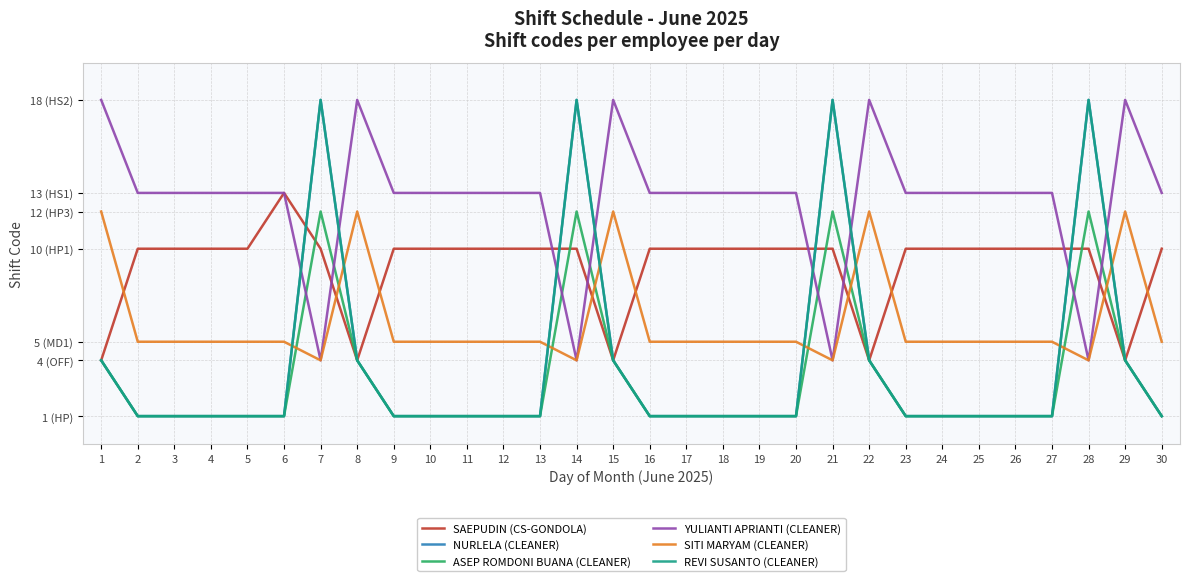

Is this an area chart (filled region under the line)?

No